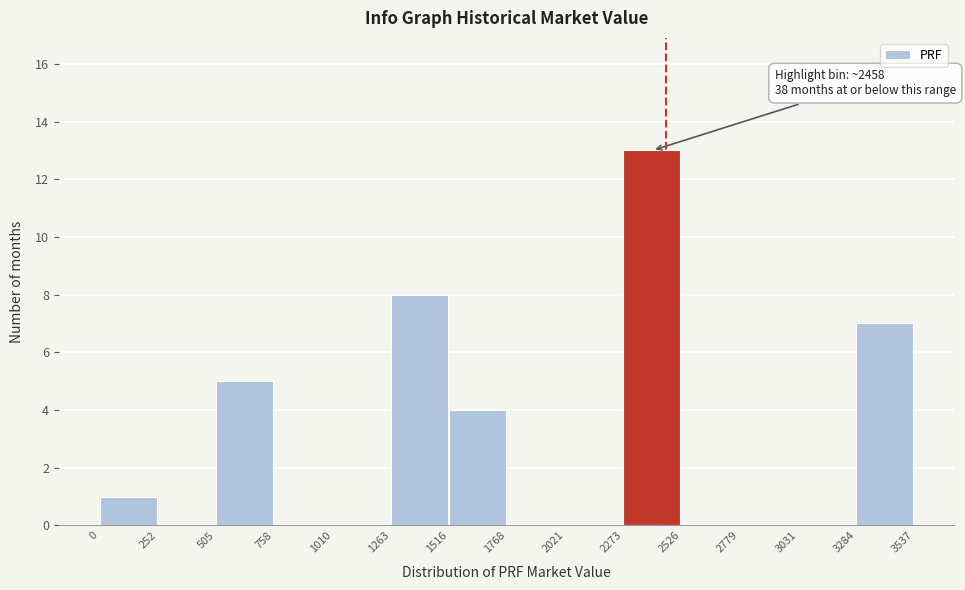

Over which range of the x-axis is the bar tallest?

2273 to 2526